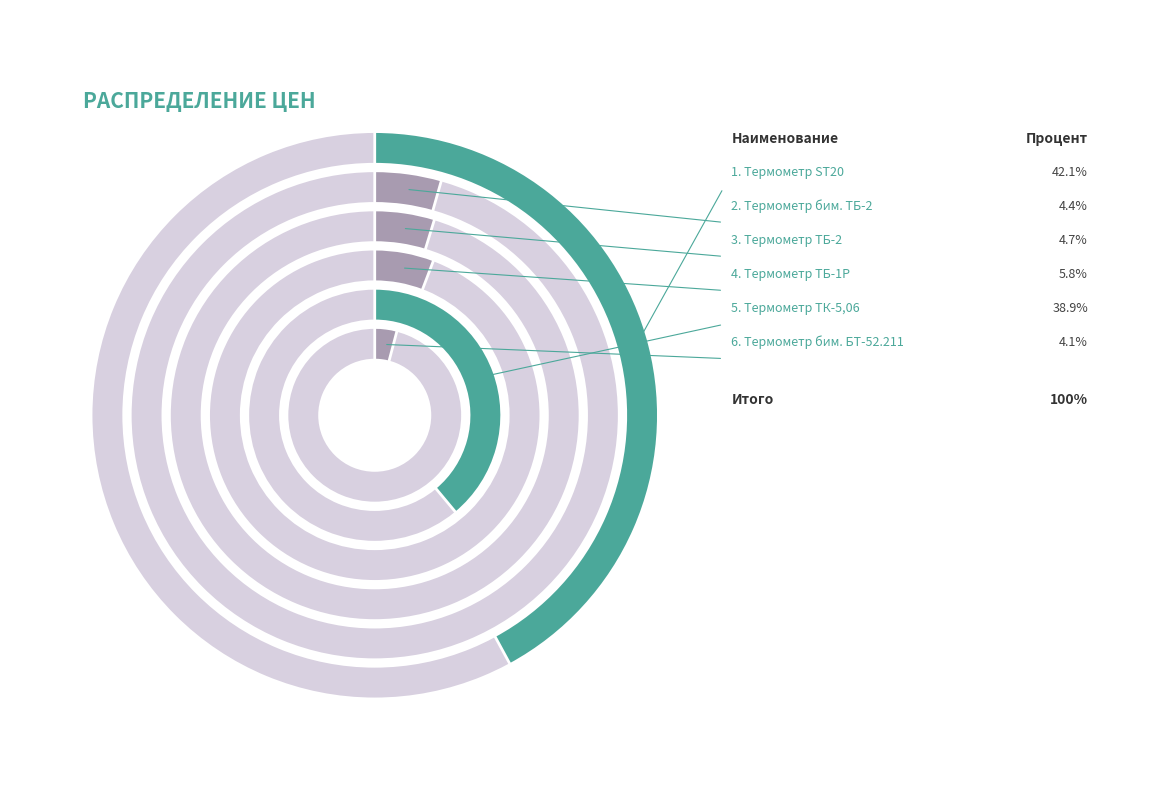

To the nearest percent, what portion does Термометр биметаллический БТ-52.211 represent?

4%